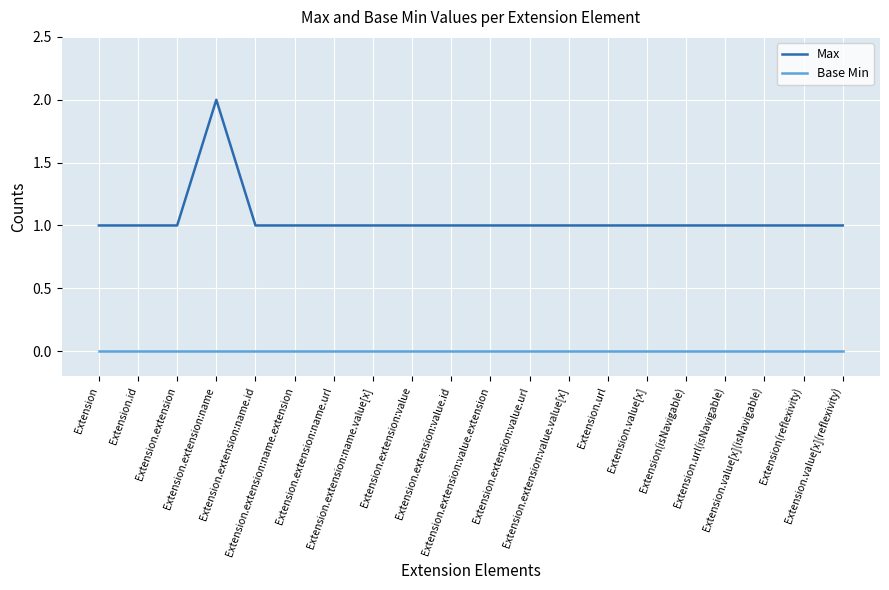

Reading left to right, what are all the values shown in this chart?

Max: Extension=1	Extension.id=1	Extension.extension=1	Extension.extension:name=2	Extension.extension:name.id=1	Extension.extension:name.extension=1	Extension.extension:name.url=1	Extension.extension:name.value[x]=1	Extension.extension:value=1	Extension.extension:value.id=1	Extension.extension:value.extension=1	Extension.extension:value.url=1	Extension.extension:value.value[x]=1	Extension.url=1	Extension.value[x]=1	Extension(isNavigable)=1	Extension.url(isNavigable)=1	Extension.value[x](isNavigable)=1	Extension(reflexivity)=1	Extension.value[x](reflexivity)=1
Base Min: Extension=0	Extension.id=0	Extension.extension=0	Extension.extension:name=0	Extension.extension:name.id=0	Extension.extension:name.extension=0	Extension.extension:name.url=0	Extension.extension:name.value[x]=0	Extension.extension:value=0	Extension.extension:value.id=0	Extension.extension:value.extension=0	Extension.extension:value.url=0	Extension.extension:value.value[x]=0	Extension.url=0	Extension.value[x]=0	Extension(isNavigable)=0	Extension.url(isNavigable)=0	Extension.value[x](isNavigable)=0	Extension(reflexivity)=0	Extension.value[x](reflexivity)=0